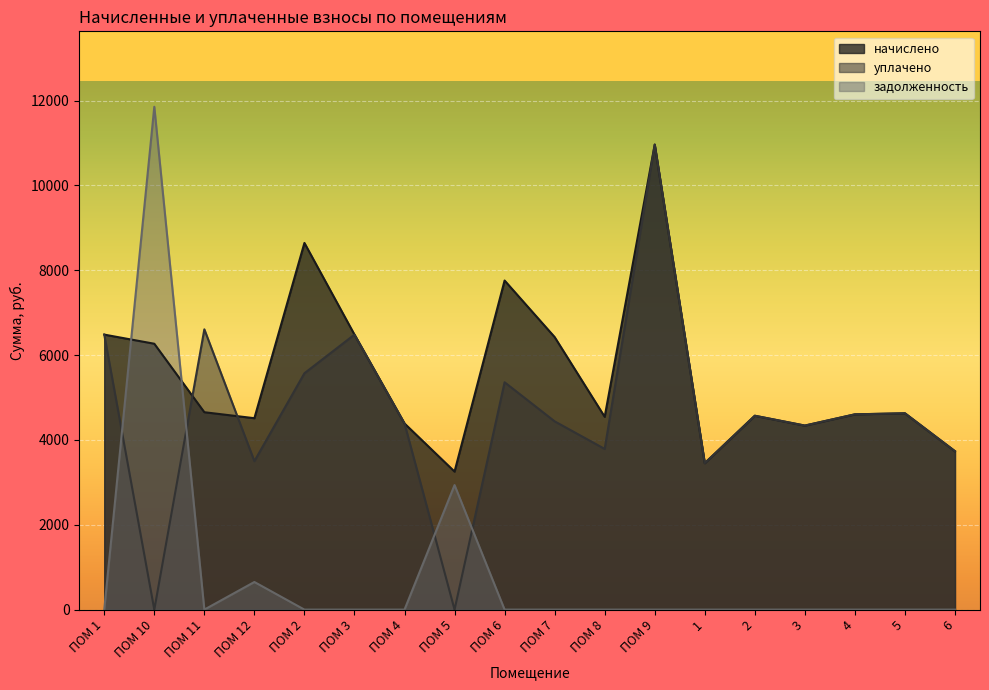

Reading left to right, transcribe all the data shown in this chart.

начислено: 6483.2	6268.0	4653.4	4512.6	8644.3	6483.2	4388.4	3254.0	7758.4	6425.3	4545.7	10962.7	3452.8	4570.6	4338.7	4603.7	4628.5	3734.3
уплачено: 6483.2	0.0	6607.8	3500.0	5572.4	6483.2	4388.4	0.0	5359.6	4438.7	3788.1	10962.7	3452.8	4570.6	4338.7	4603.7	4628.5	3734.3
задолженность: 0.0	11854.6	0.0	651.5	0.0	0.0	0.0	2936.1	0.0	0.0	0.0	0.0	0.0	0.0	0.0	0.0	0.0	0.0